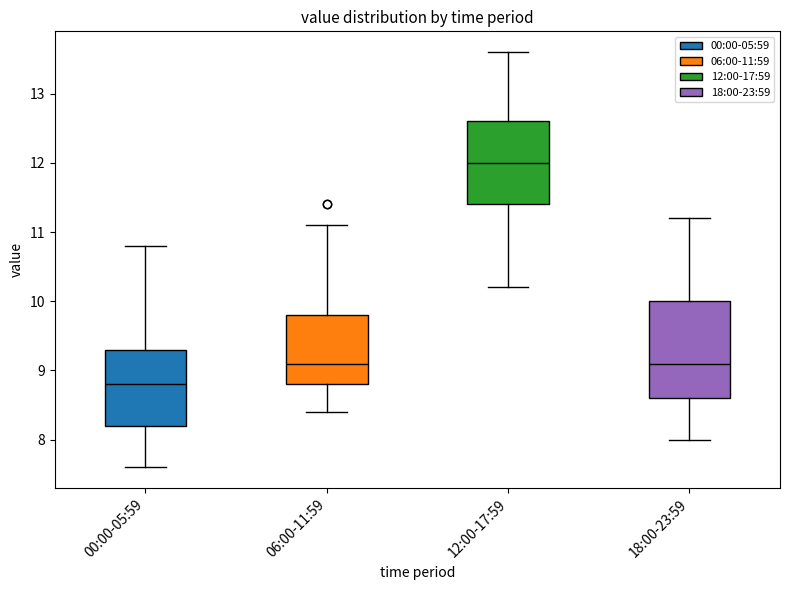

Which box's median line is the lowest?

00:00-05:59